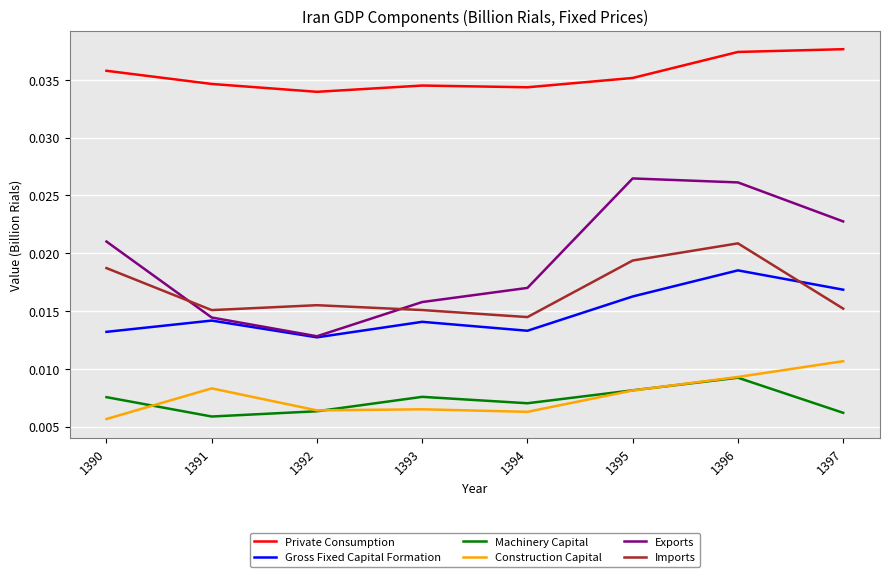

Which series changed the most between 1394 and 1397?

Exports